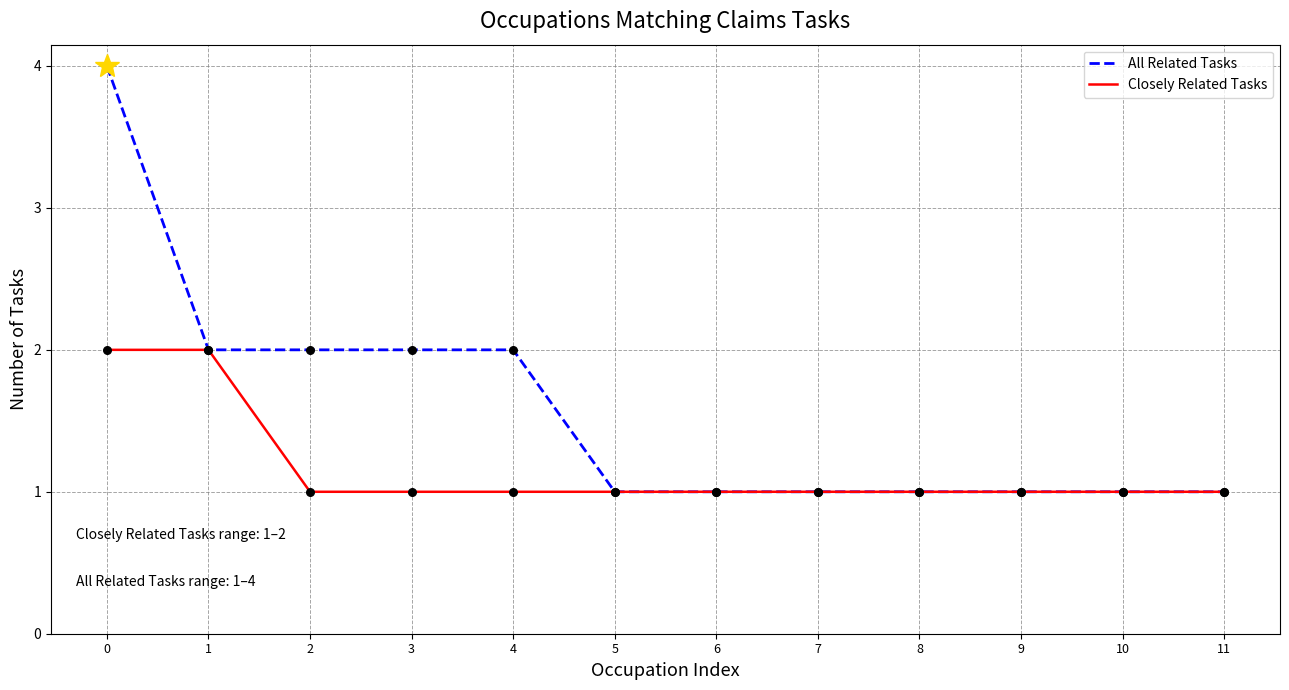

What is the total value across all series at 0?

6